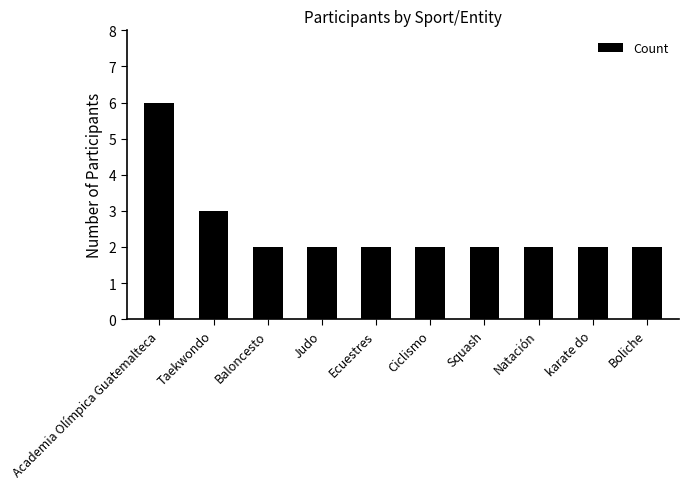

What is the ratio of the value at Squash to the value at karate do?

1.0